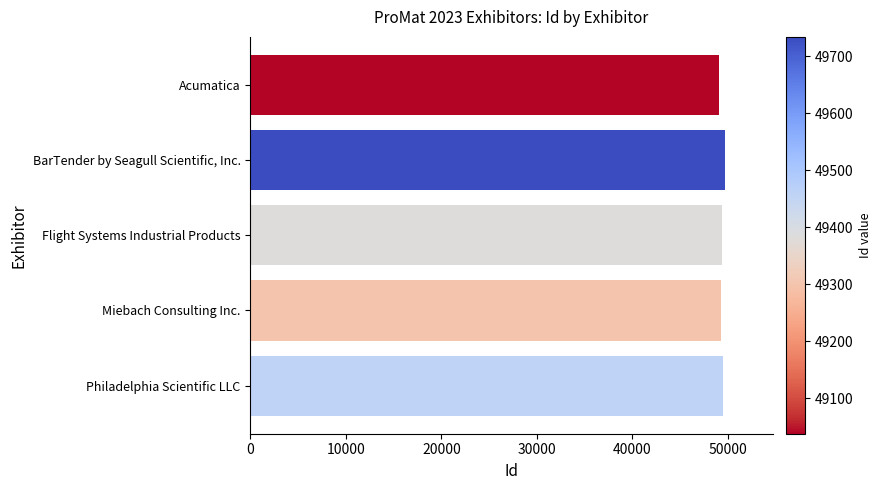

How many values are below 49383?

2